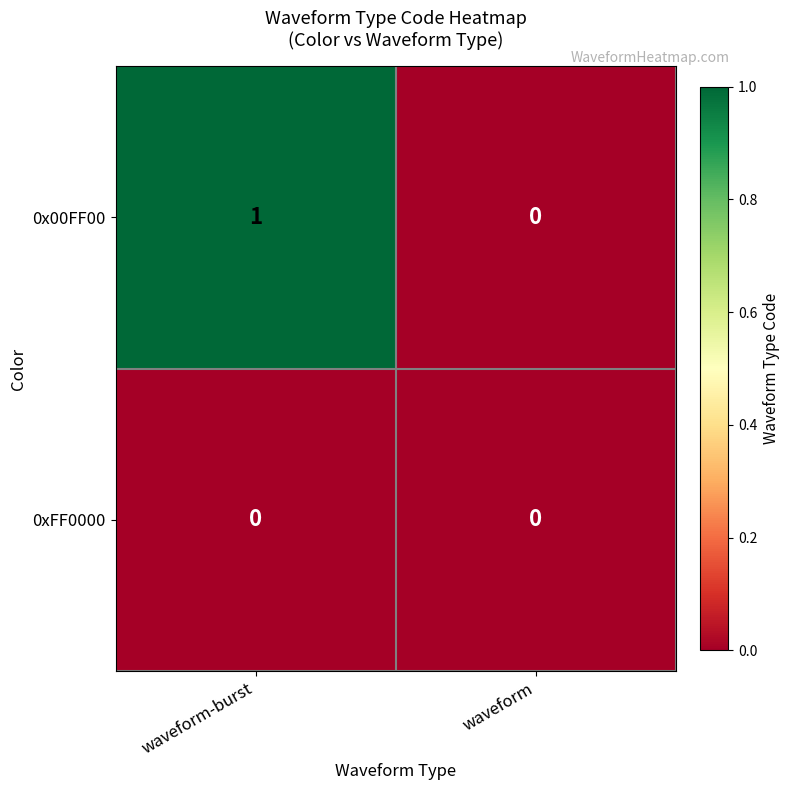

At which label does 0x00FF00 reach its minimum?

waveform